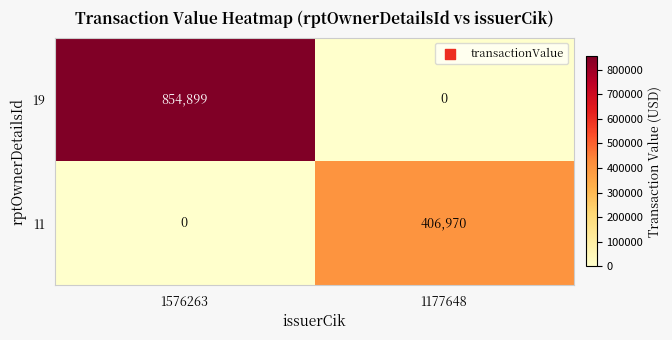

How many series are shown in this chart?

2